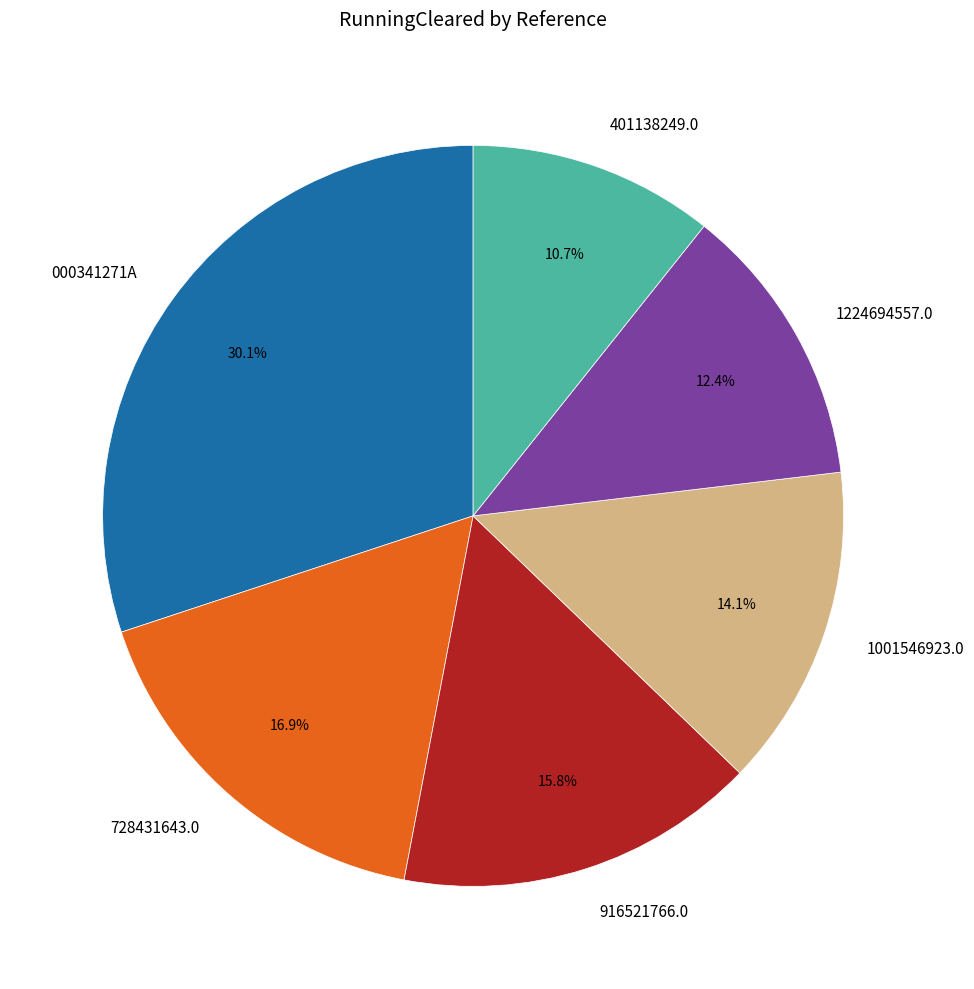

Rank the categories by value from lowest to highest.

401138249.0, 1224694557.0, 1001546923.0, 916521766.0, 728431643.0, 000341271A